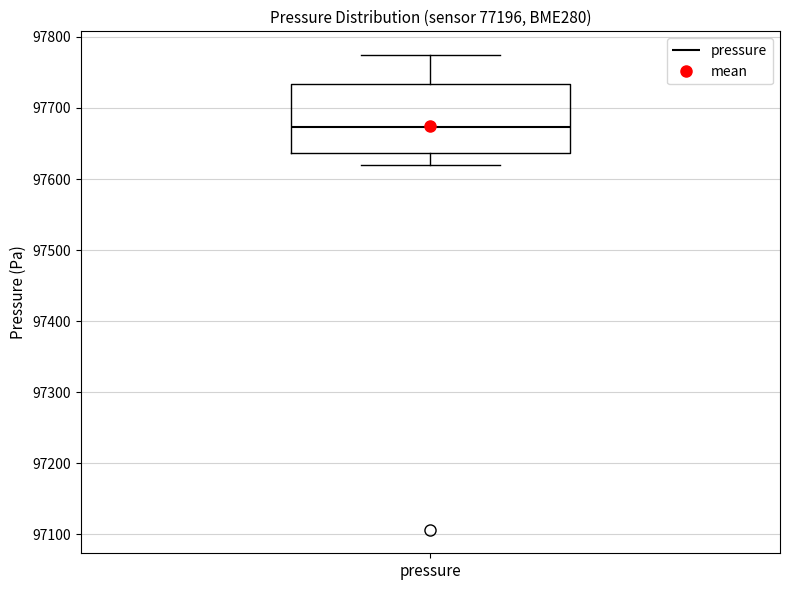

Transcribe this box plot: give where the median line is, the range the box spans, and where the two whiskers end, as read against the y-axis. The values are not printed on the chart, so give them approximately, as read against the axis.

median 97670, box 97640 to 97730, whiskers 97620 to 97770